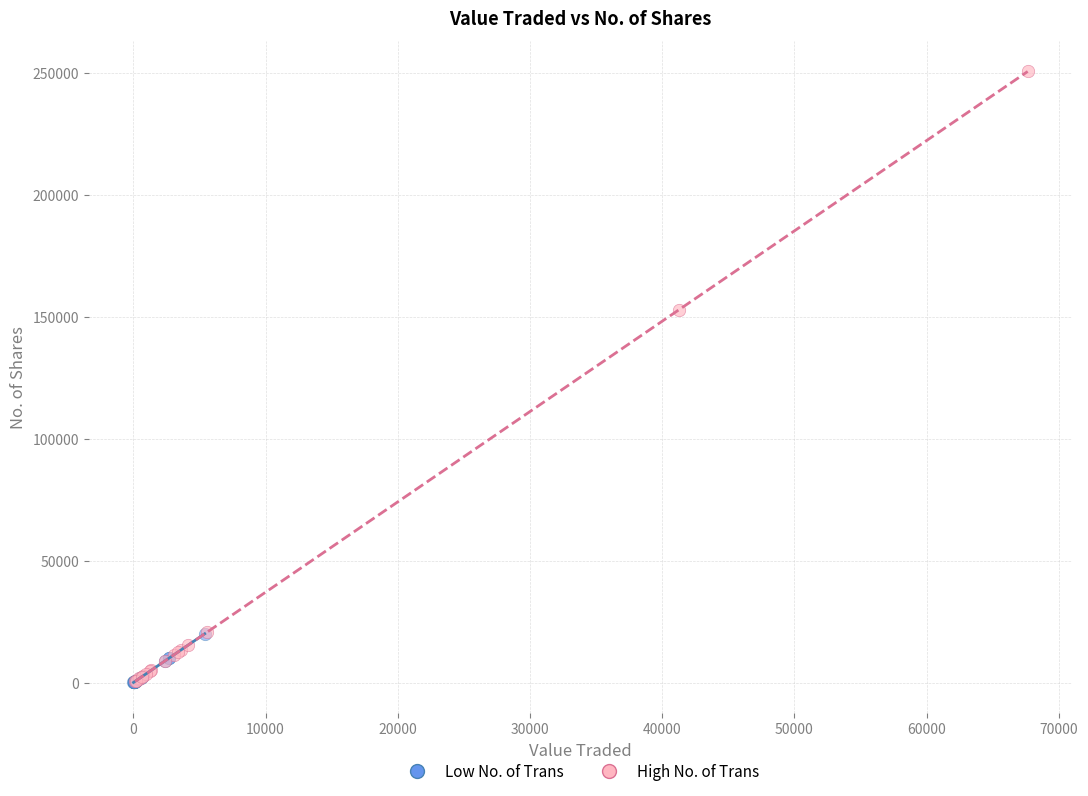

Which series reaches the maximum Y coordinate?

High No. of Trans